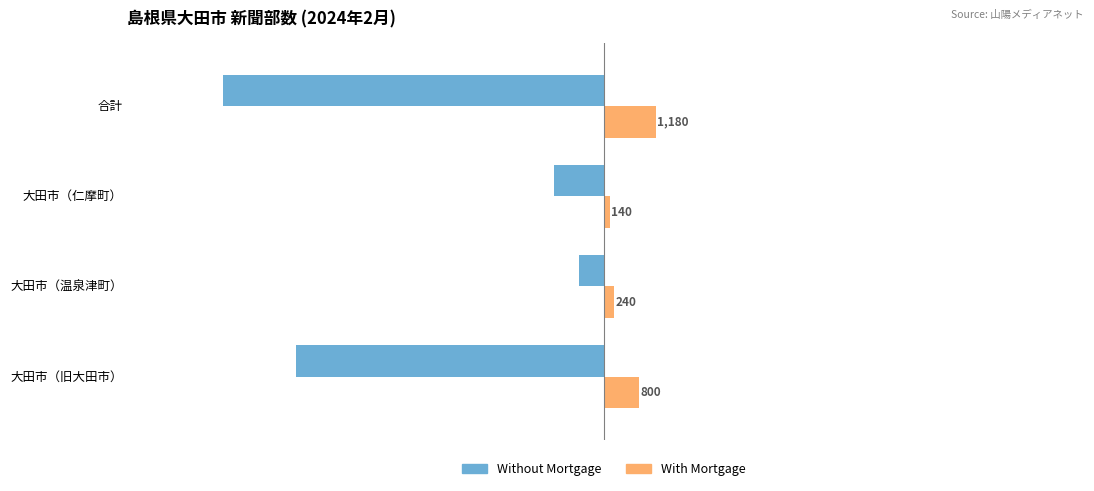

What is the average value of the With Mortgage series?

590